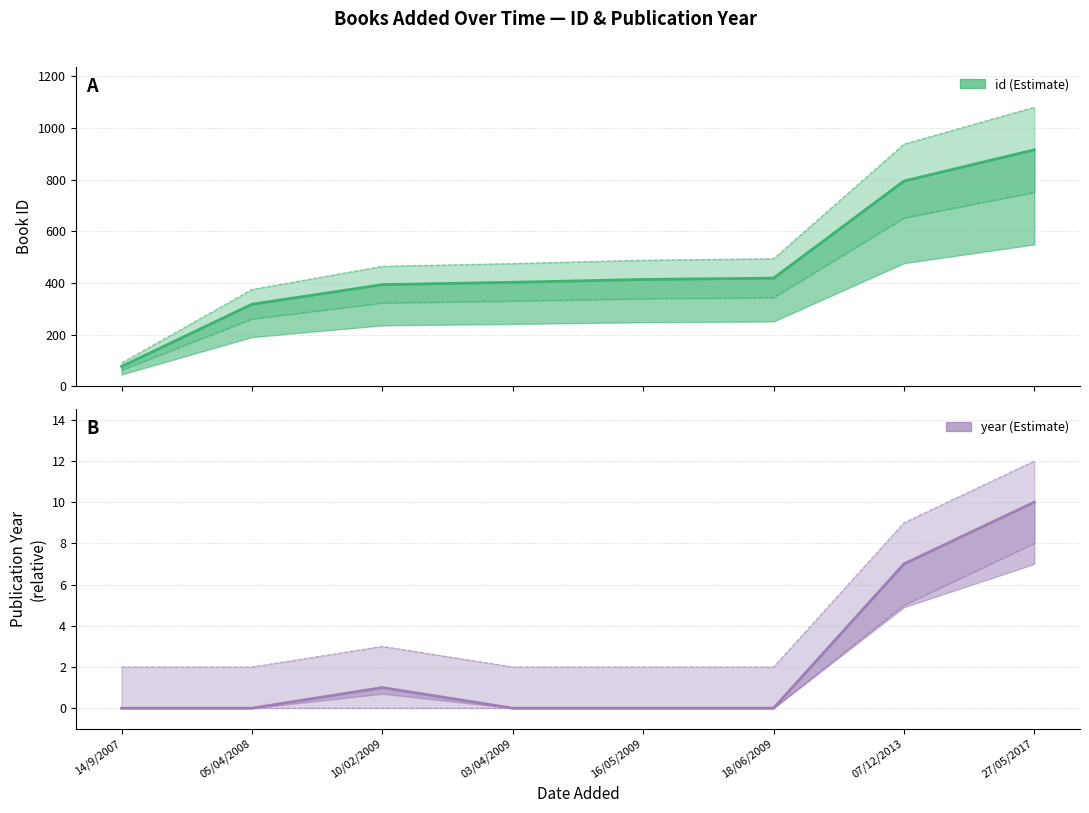

At 18/06/2009, list the series in order from largest to smallest.

id (Estimate), year (Estimate)